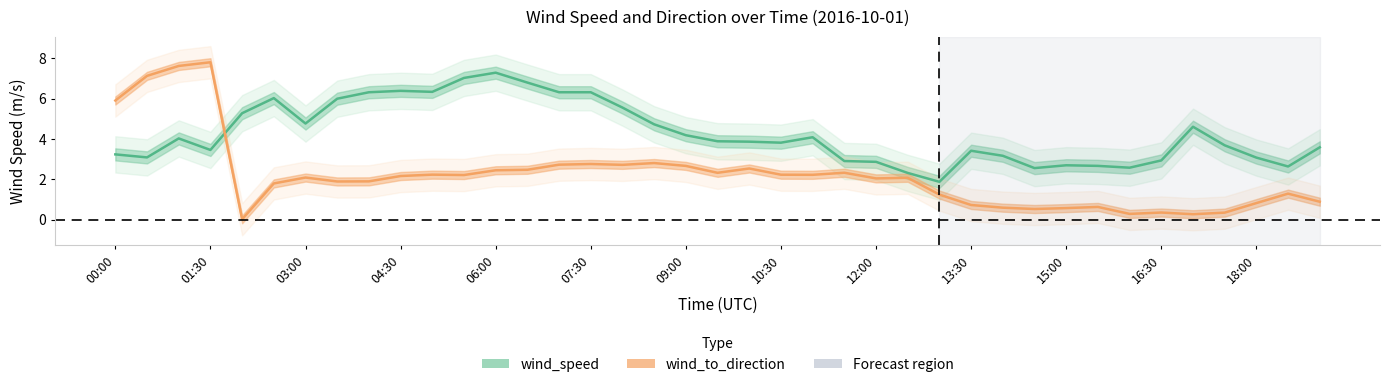

Between 37 and 26, which is larger?

37